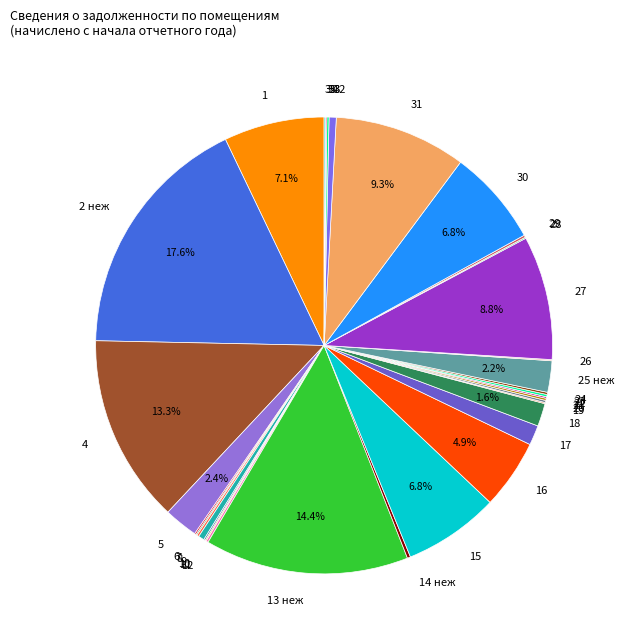

Is there any slice that represents more than half of the pie?

No